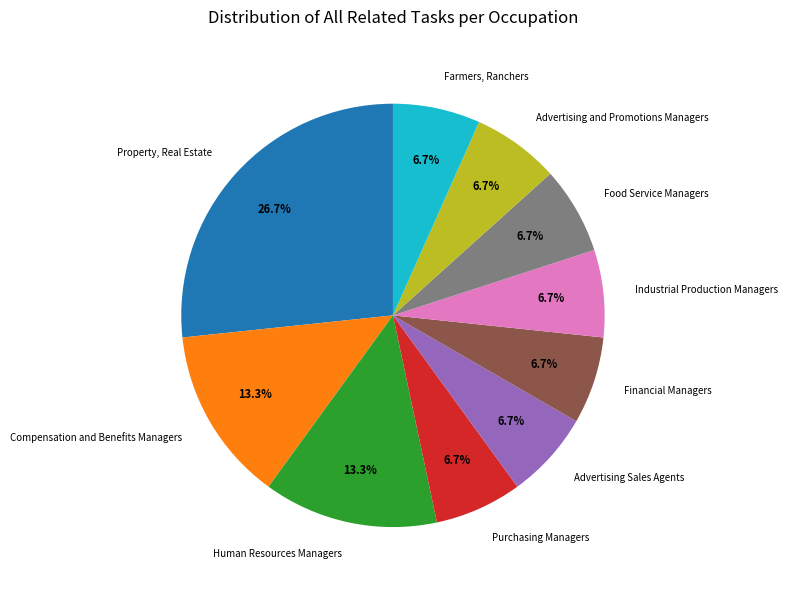

Which slice is the largest?

Property, Real Estate